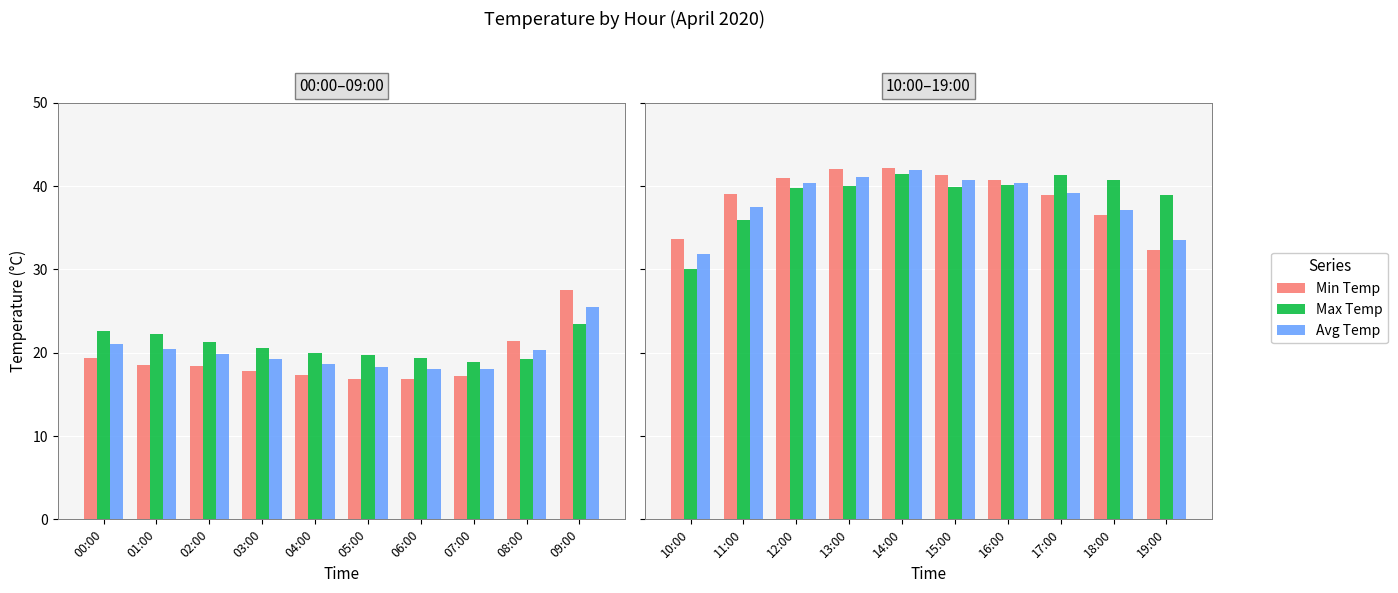

What are all the series names shown in the legend?

Min Temp, Max Temp, Avg Temp